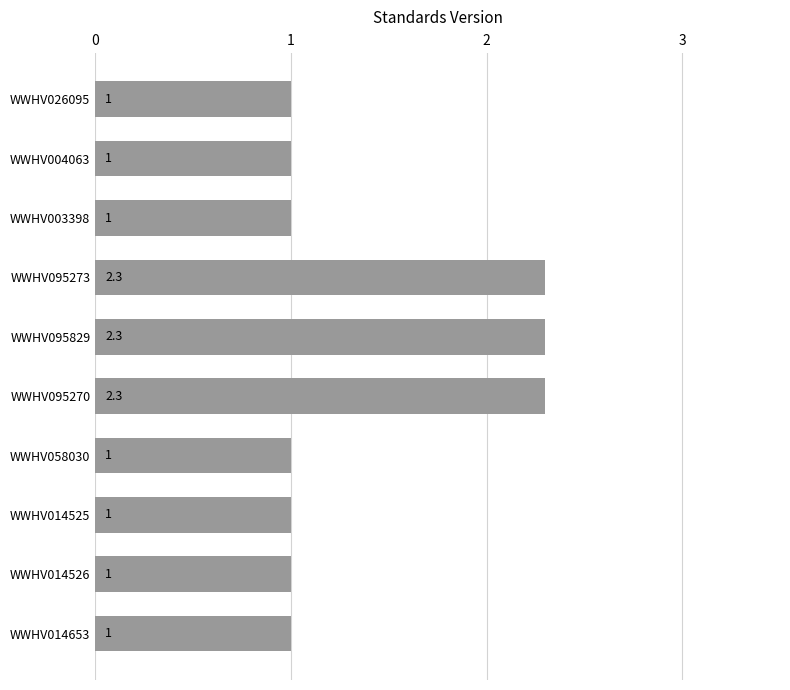

What is the average value?

1.4